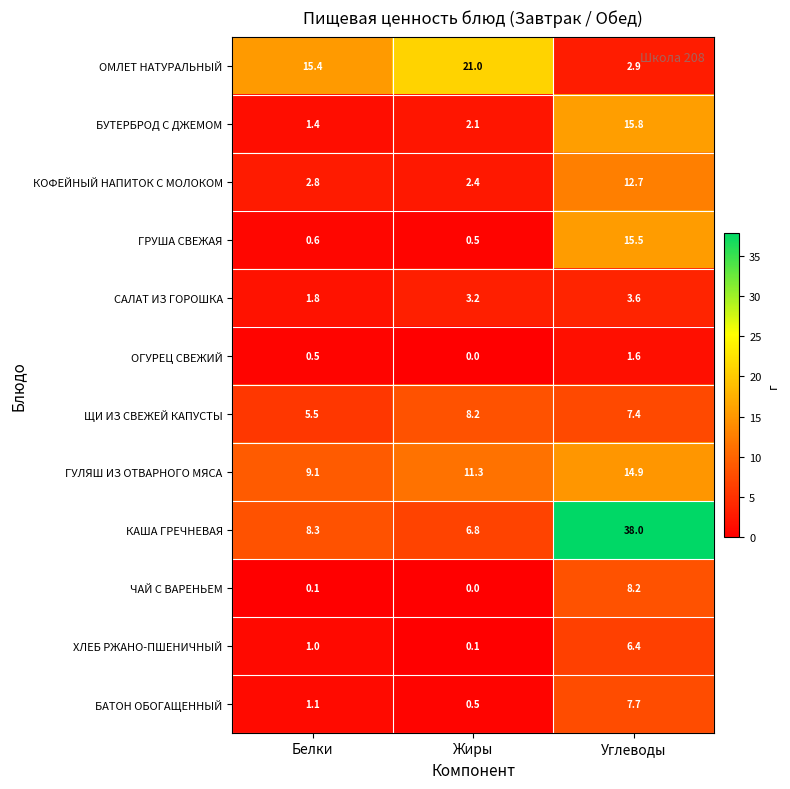

Which series has the largest range (max minus min)?

КАША ГРЕЧНЕВАЯ